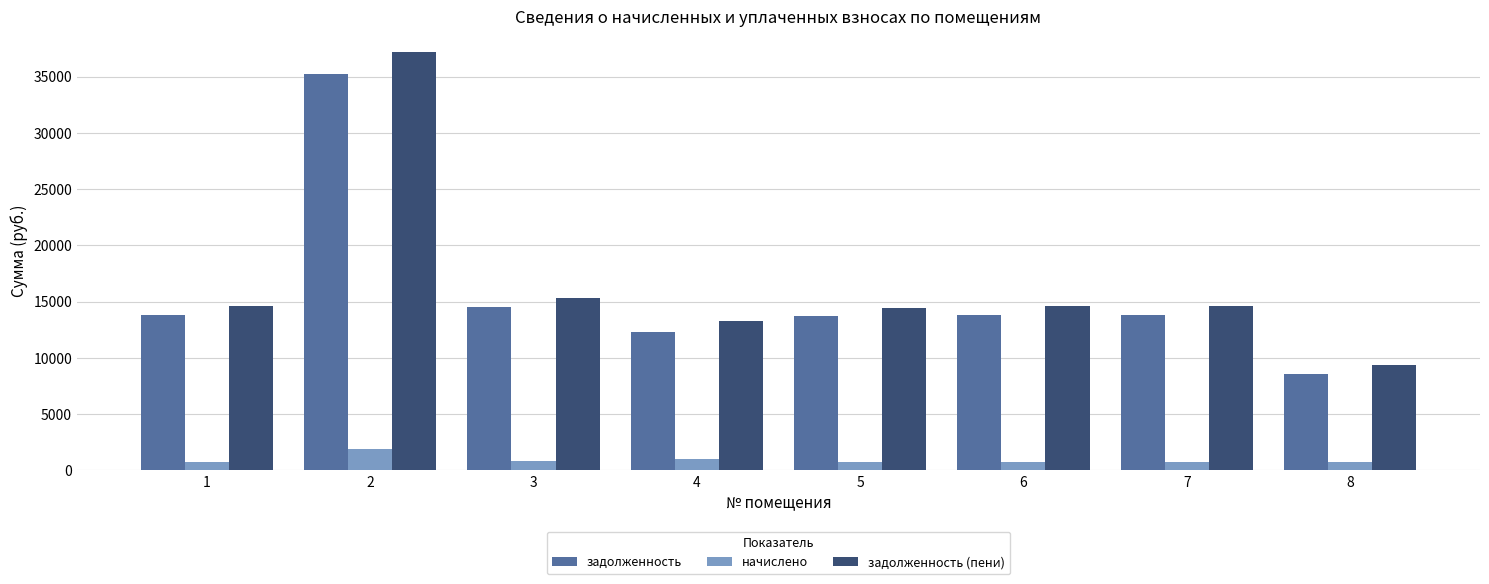

What is the average value of the начислено series?

948.9